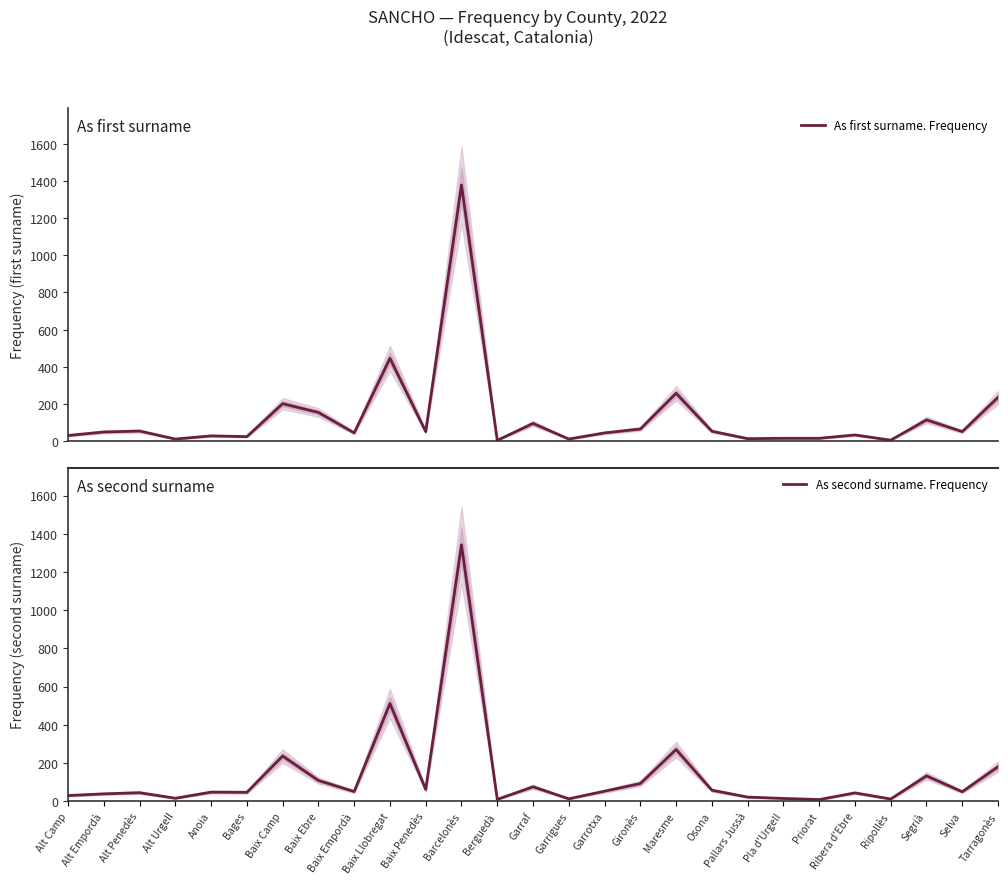

Reading left to right, list all the values displayed in this chart.

As first surname. Frequency: Alt Camp=31	Alt Empordà=50	Alt Penedès=55	Alt Urgell=12	Anoia=29	Bages=25	Baix Camp=202	Baix Ebre=155	Baix Empordà=45	Baix Llobregat=446	Baix Penedès=52	Barcelonès=1378	Berguedà=5	Garraf=96	Garrigues=12	Garrotxa=45	Gironès=66	Maresme=258	Osona=54	Pallars Jussà=14	Pla d'Urgell=16	Priorat=16	Ribera d'Ebre=34	Ripollès=6	Segrià=115	Selva=52	Tarragonès=236
As second surname. Frequency: Alt Camp=29	Alt Empordà=38	Alt Penedès=44	Alt Urgell=15	Anoia=47	Bages=46	Baix Camp=236	Baix Ebre=108	Baix Empordà=50	Baix Llobregat=511	Baix Penedès=61	Barcelonès=1342	Berguedà=9	Garraf=75	Garrigues=12	Garrotxa=52	Gironès=92	Maresme=270	Osona=57	Pallars Jussà=21	Pla d'Urgell=14	Priorat=8	Ribera d'Ebre=43	Ripollès=11	Segrià=132	Selva=49	Tarragonès=180